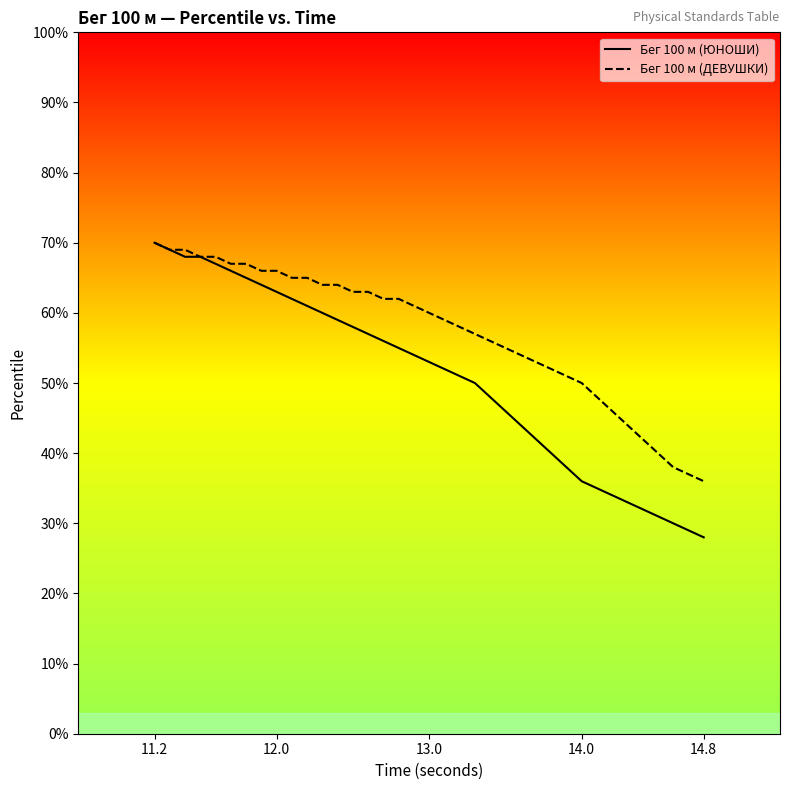

List the series in order of their overall mean, lowest first.

Бег 100 м (ЮНОШИ), Бег 100 м (ДЕВУШКИ)